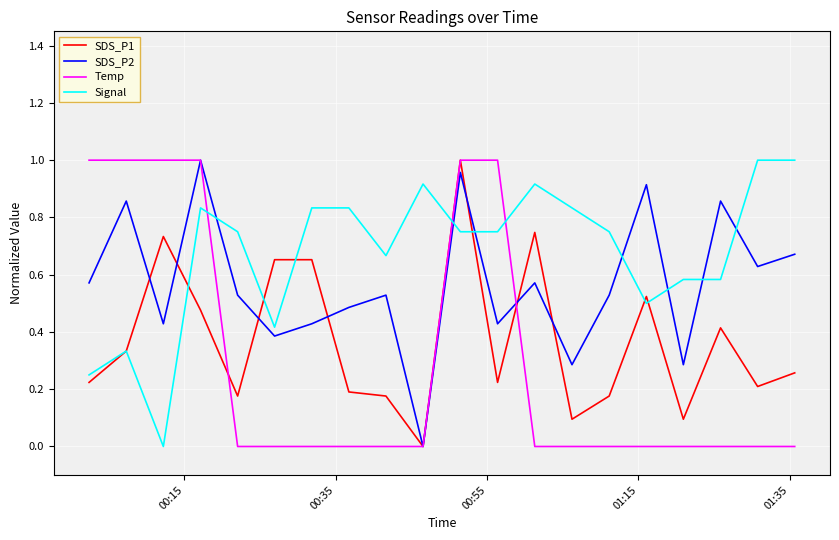

How many Temp values are between 0 and 1?

20